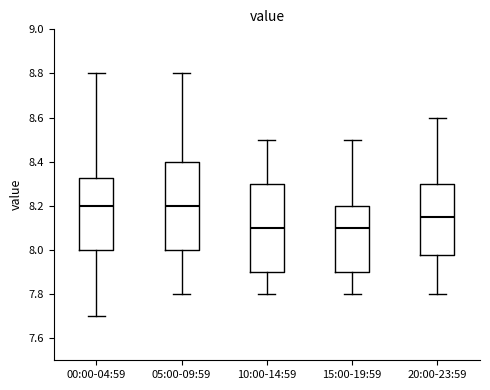

Reading left to right, read every box against the y-axis: the position of its median line, the range the box covers, and the ends of its whiskers. The values are not printed on the chart, so give them approximately, as read against the axis.

00:00-04:59: median 8.20, box 8.00 to 8.32, whiskers 7.70 to 8.80
05:00-09:59: median 8.20, box 8.00 to 8.40, whiskers 7.80 to 8.80
10:00-14:59: median 8.10, box 7.90 to 8.30, whiskers 7.80 to 8.50
15:00-19:59: median 8.10, box 7.90 to 8.20, whiskers 7.80 to 8.50
20:00-23:59: median 8.16, box 7.98 to 8.30, whiskers 7.80 to 8.60